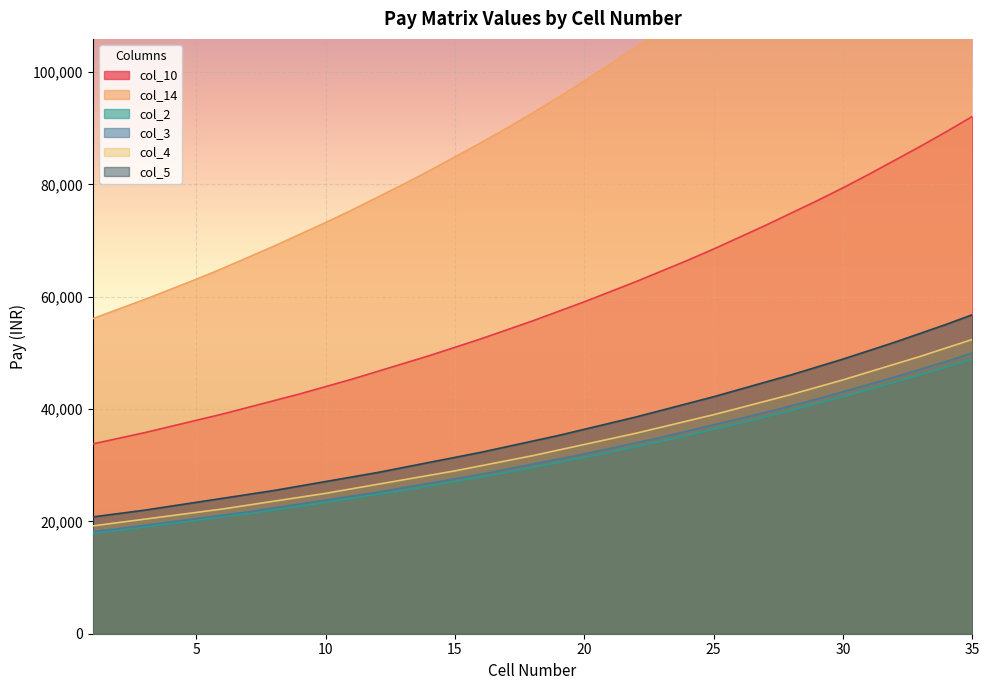

How many lines are shown in the chart?

6